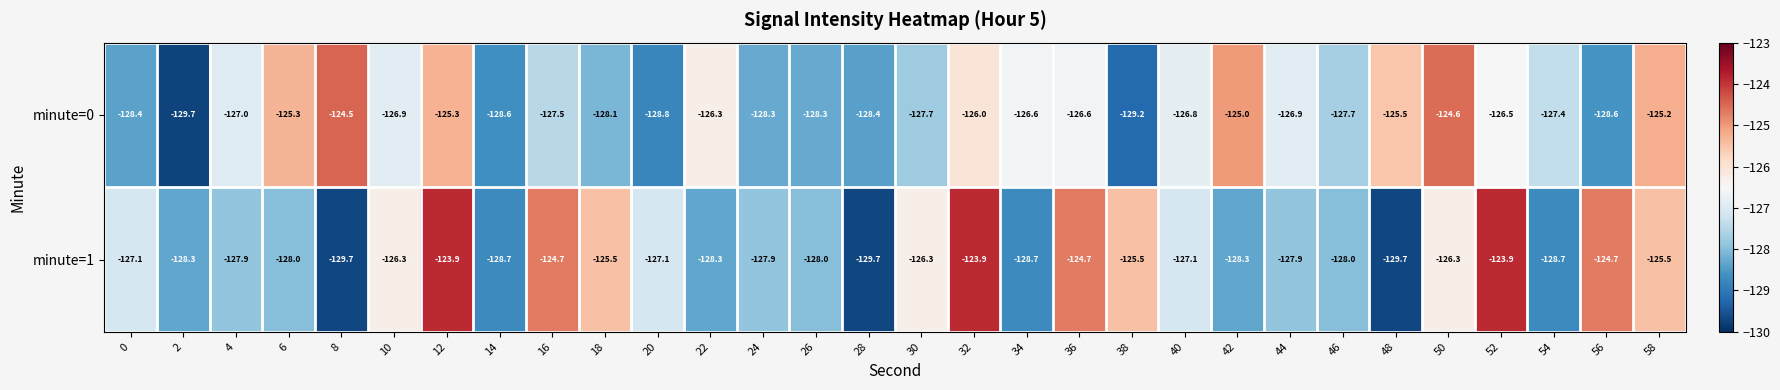

How many distinct data groups are displayed?

2